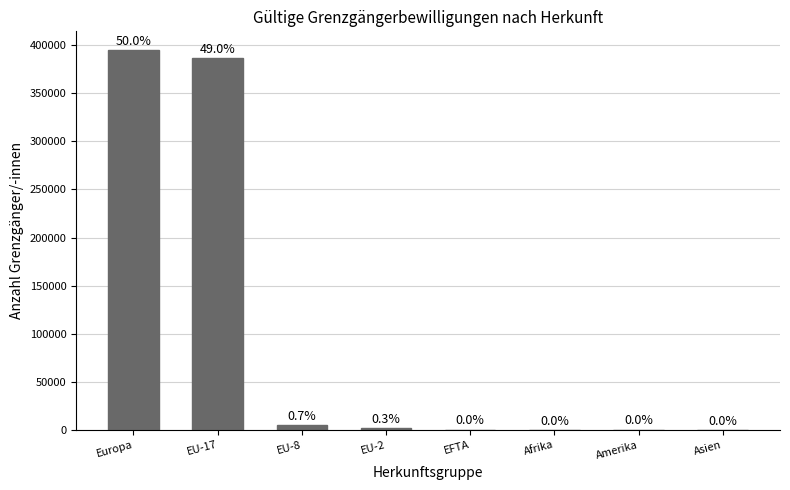

List the labels in order of value, largest first.

Europa, EU-17, EU-8, EU-2, EFTA, Amerika, Asien, Afrika